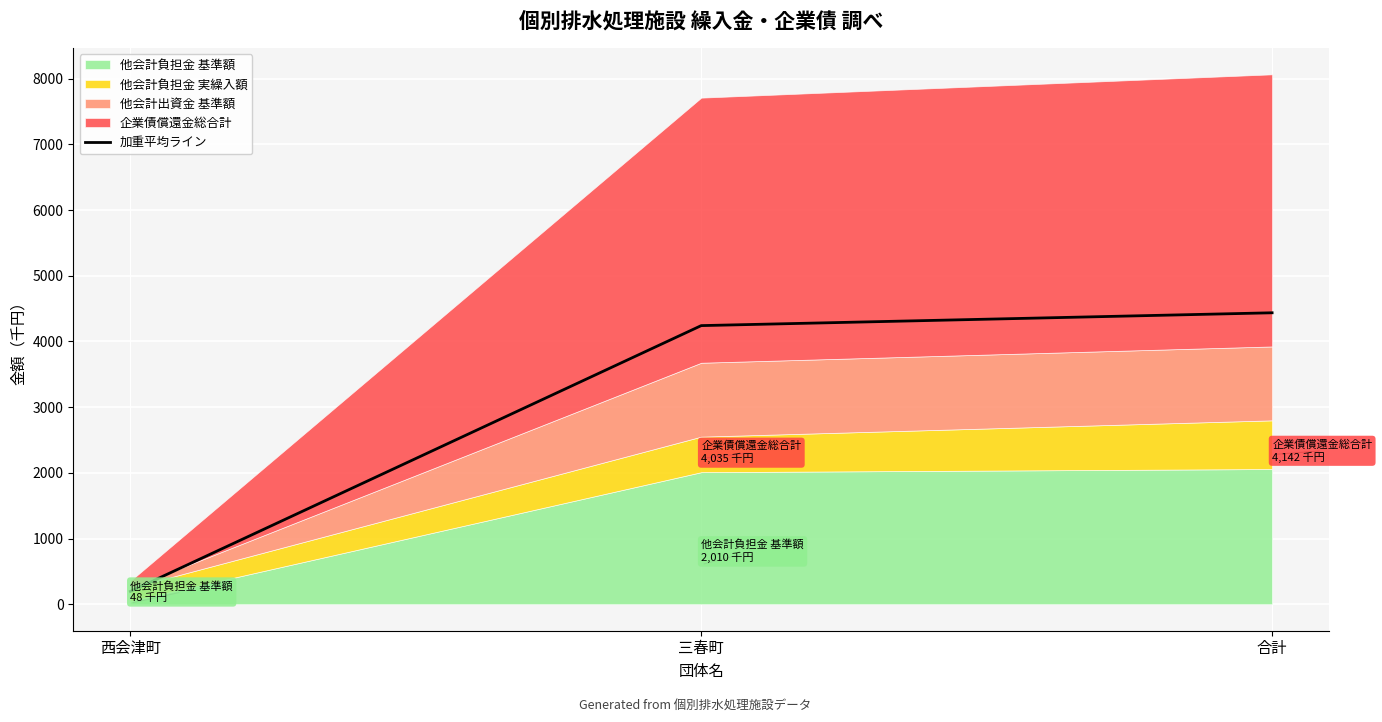

Count the number of values greater than 4241.

2